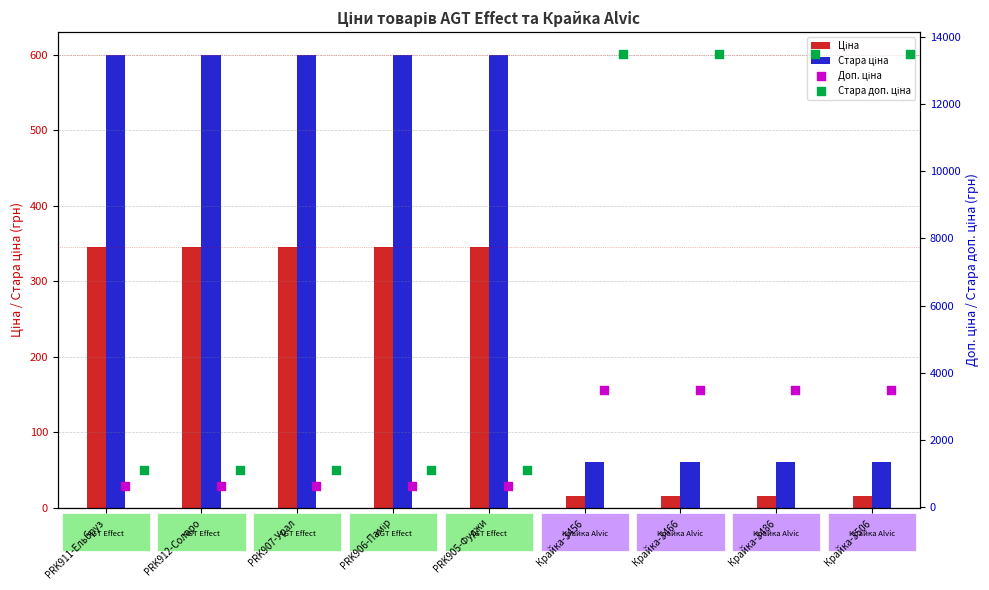

What is the total value across all series at PRK907-Урал?

2679.5